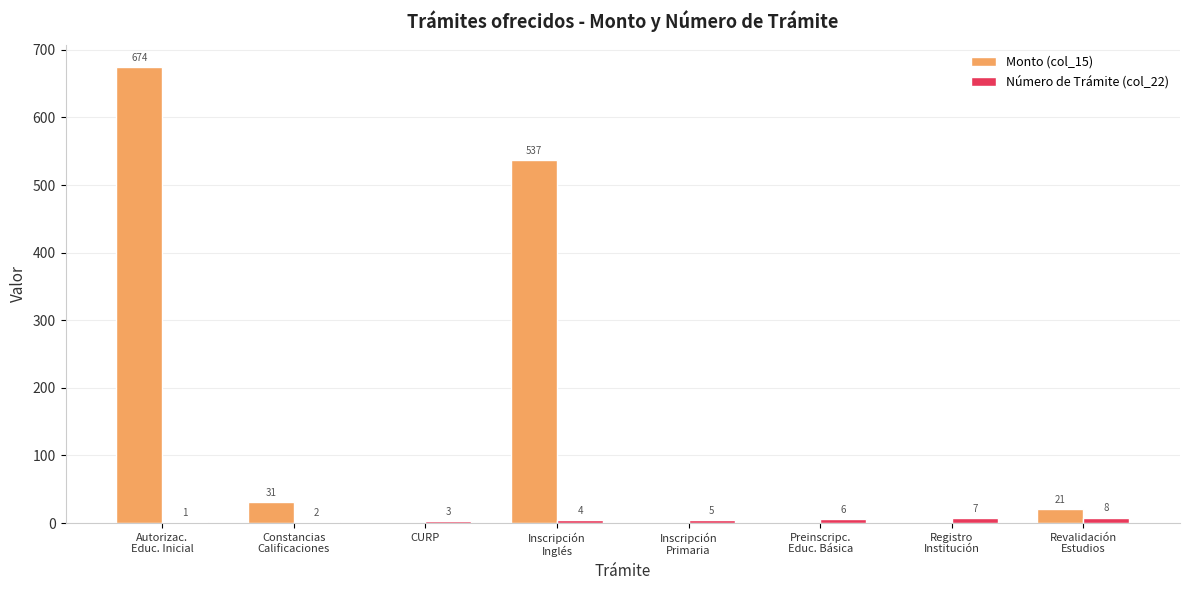

The value of Número de Trámite (col_22) at Preinscripc.
Educ. Básica is 6. True or false?

True